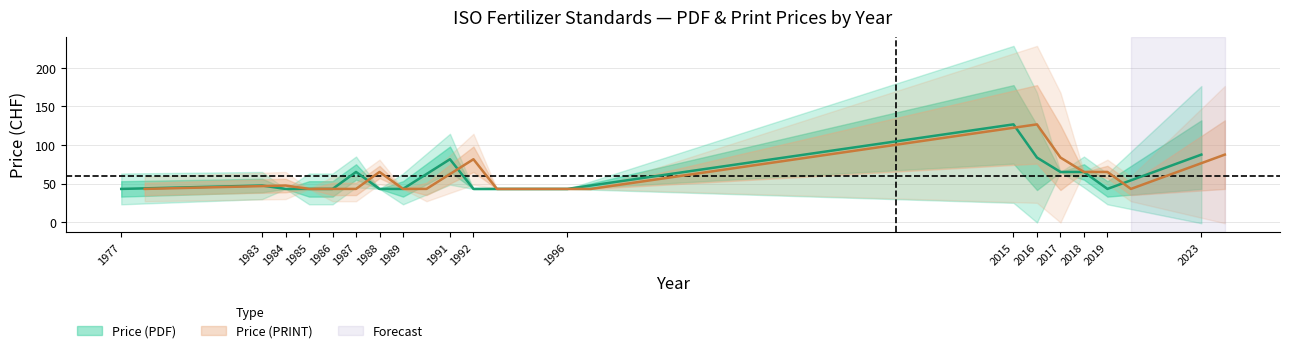

Which category has the lowest value in the Price (PRINT) series?

1977